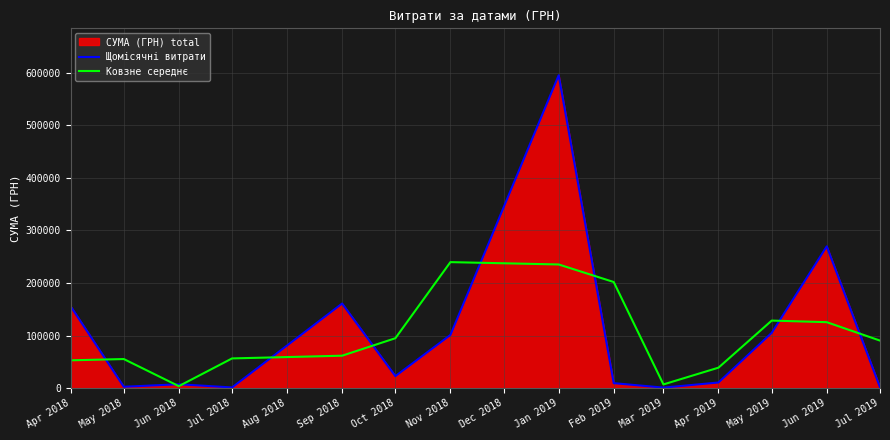

What is the highest value of the Ковзне середнє series?

239536.2